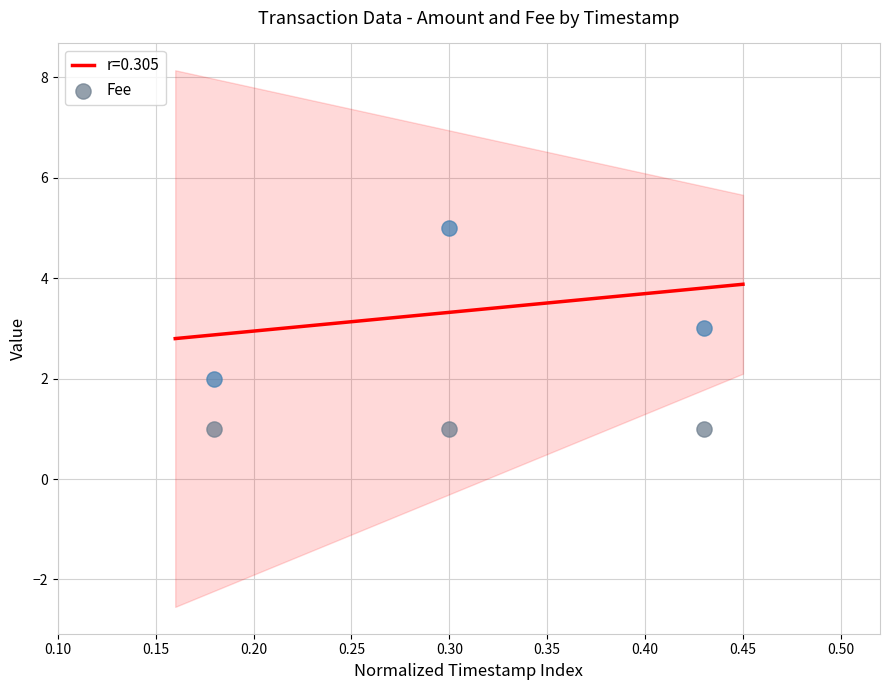

What is the lowest value of the r=0.305 series?

2.8